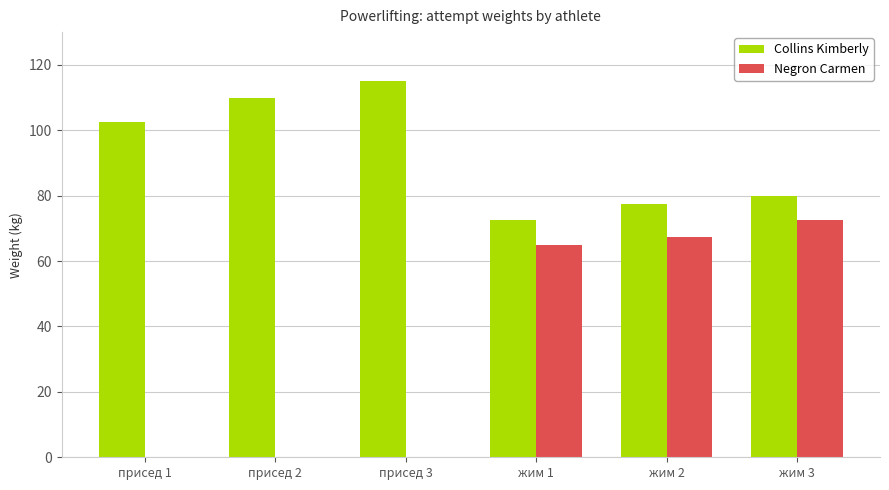

Which category has the highest value across all series?

присед 3